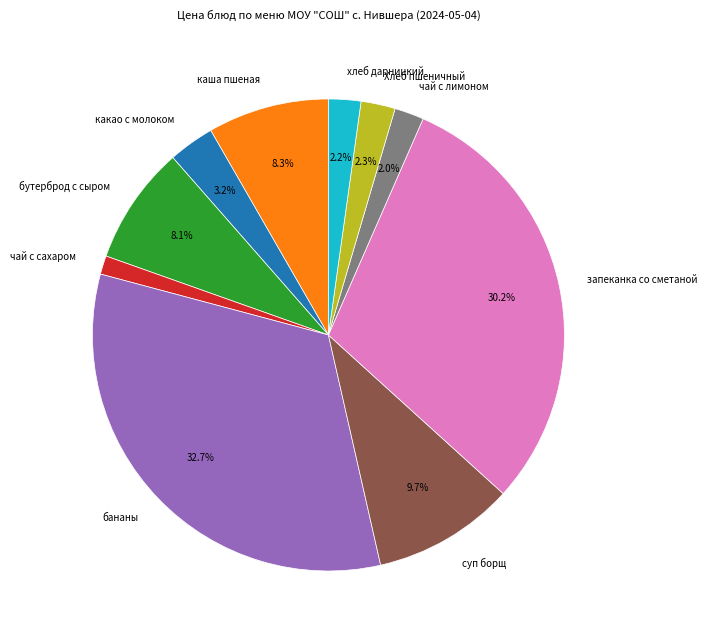

What percentage is the суп борщ slice, to the nearest percent?

10%